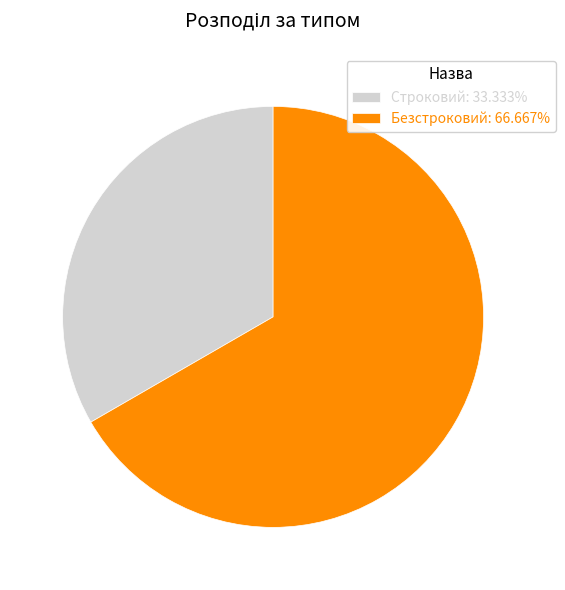

Count the number of slices in the pie.

2